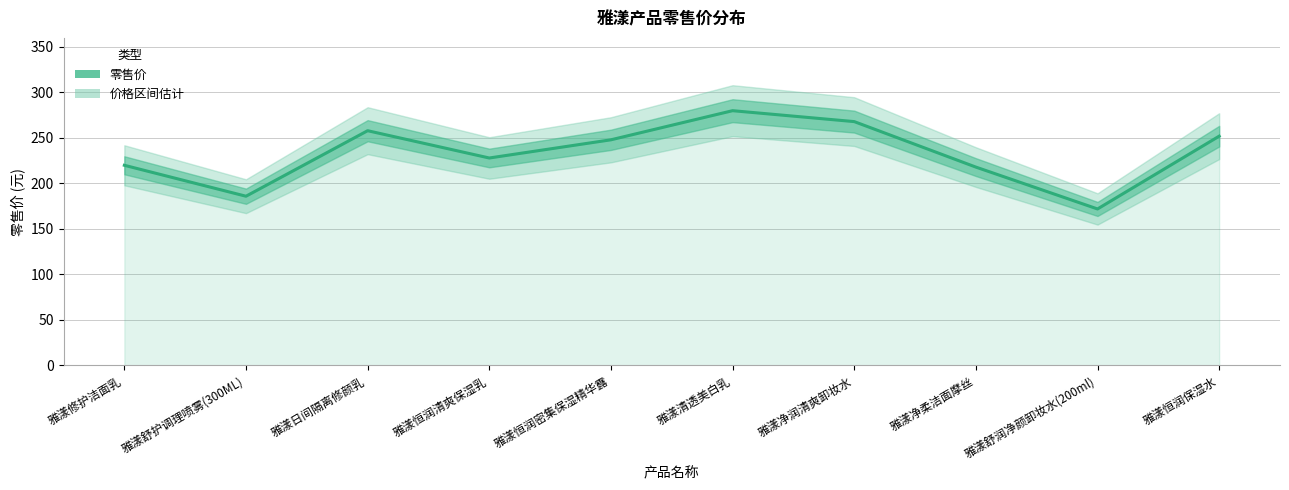

How many values exceed 248?

4